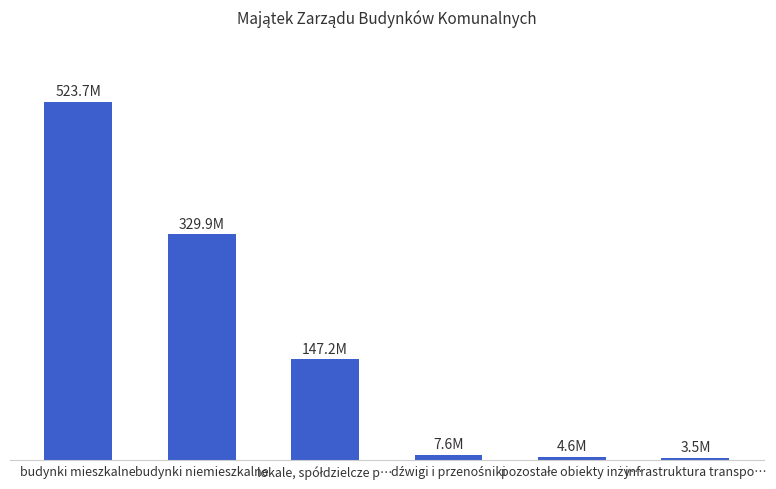

What is the label of the 1st bar from the left?

budynki mieszkalne